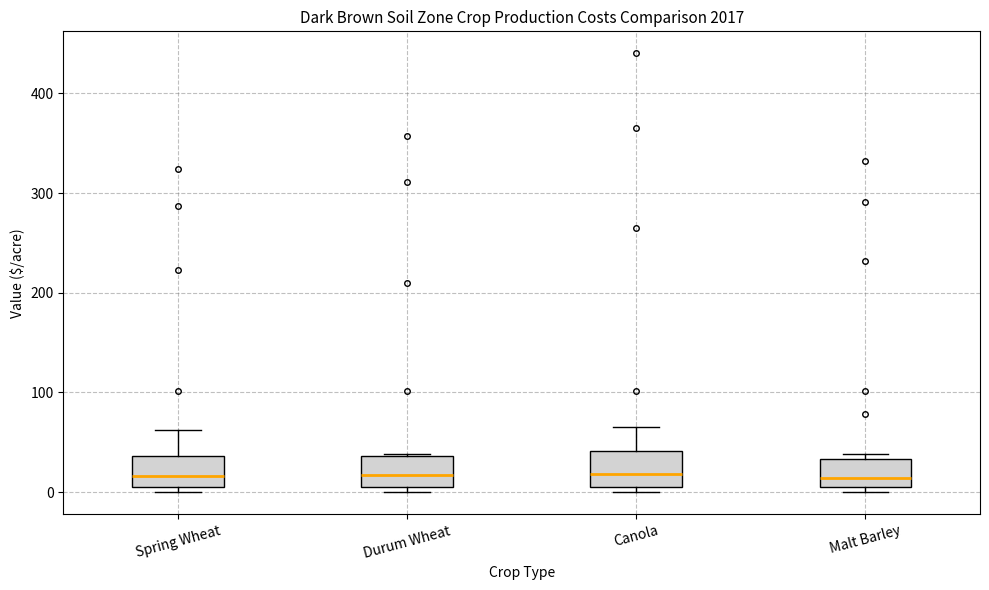

Where is the upper edge of the box for Malt Barley on the y-axis? The values are not printed on the chart, so give them approximately, as read against the axis.

30